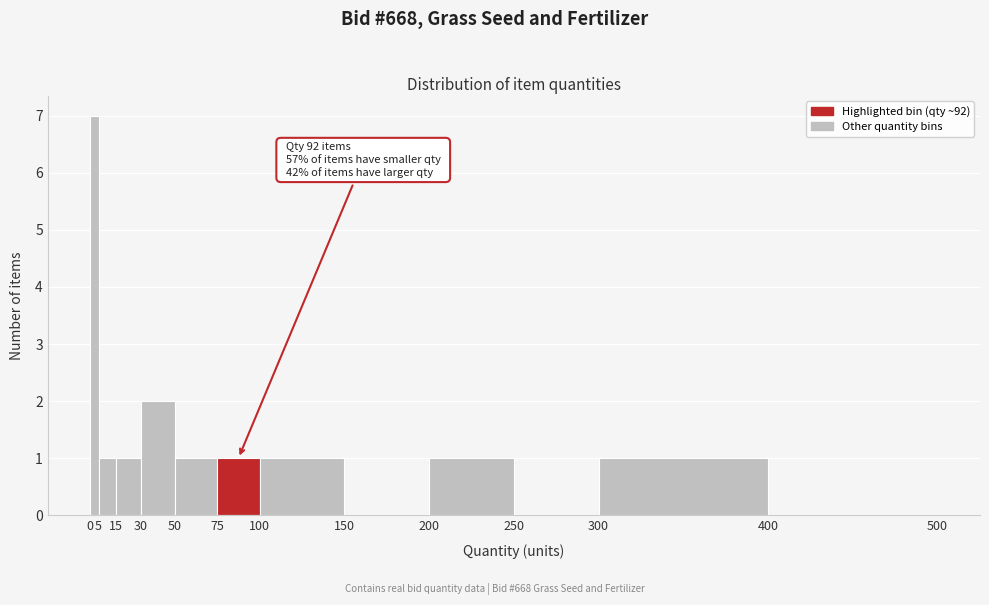

Which range on the x-axis has the tallest bar?

0 to 5